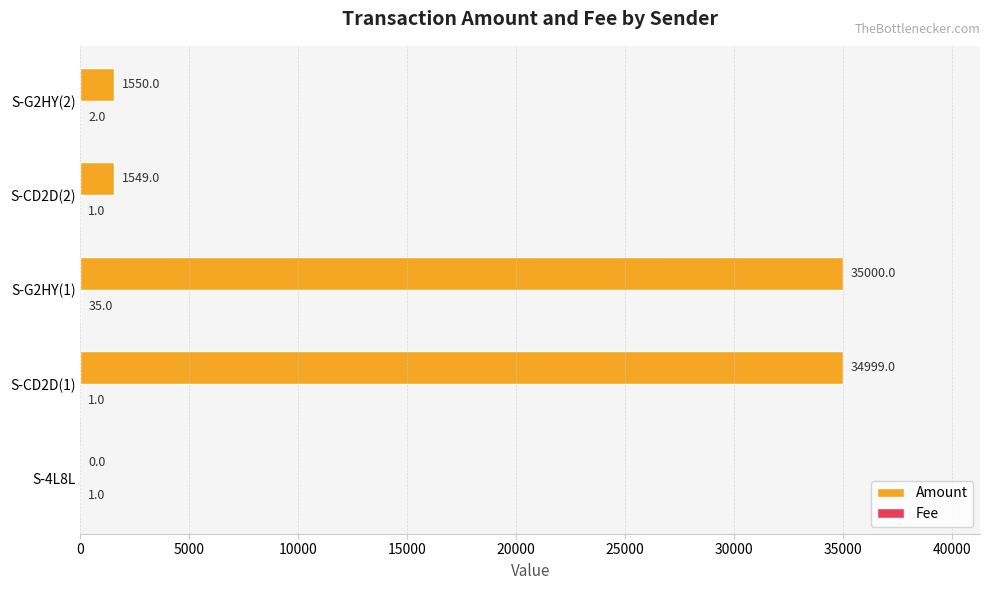

Which series has the largest total across all categories?

Amount